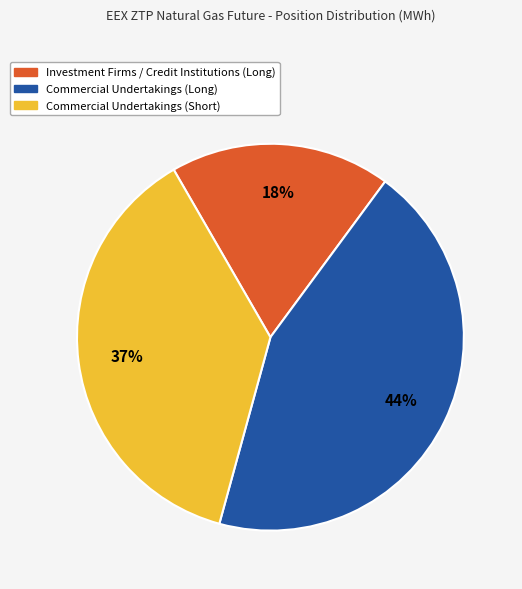

To the nearest percent, what percentage of the pie is Commercial Undertakings (Long)?

44%